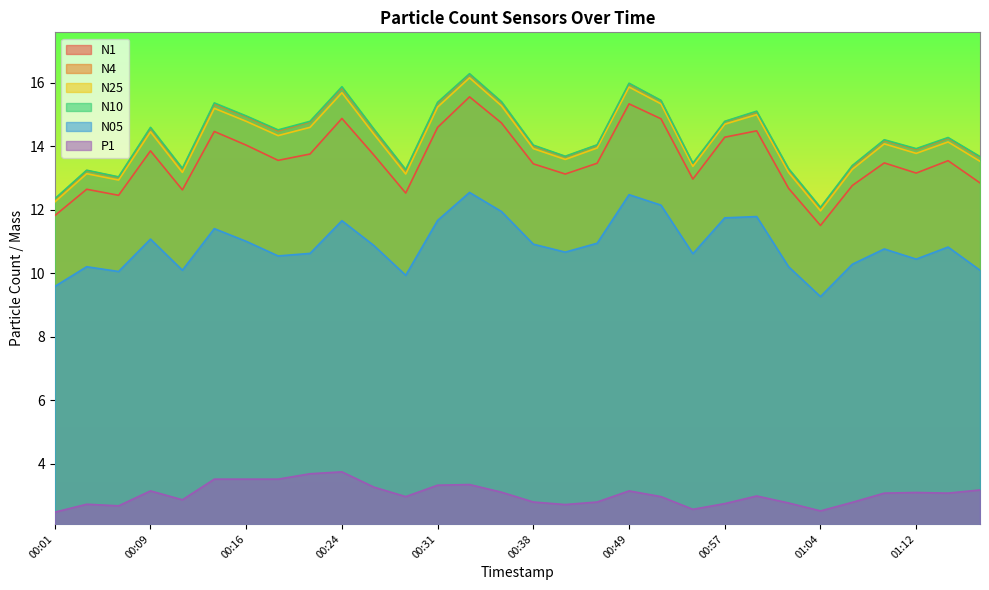

What is the difference between the maximum and minimum values in the N1 series?

4.1